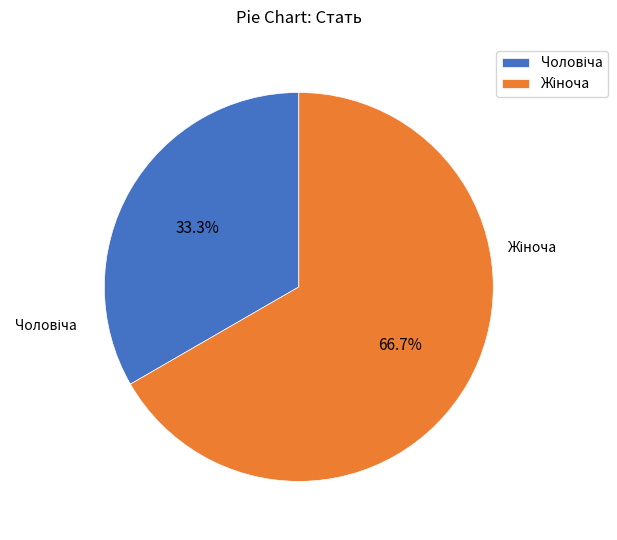

Is there any slice that represents more than half of the pie?

Yes